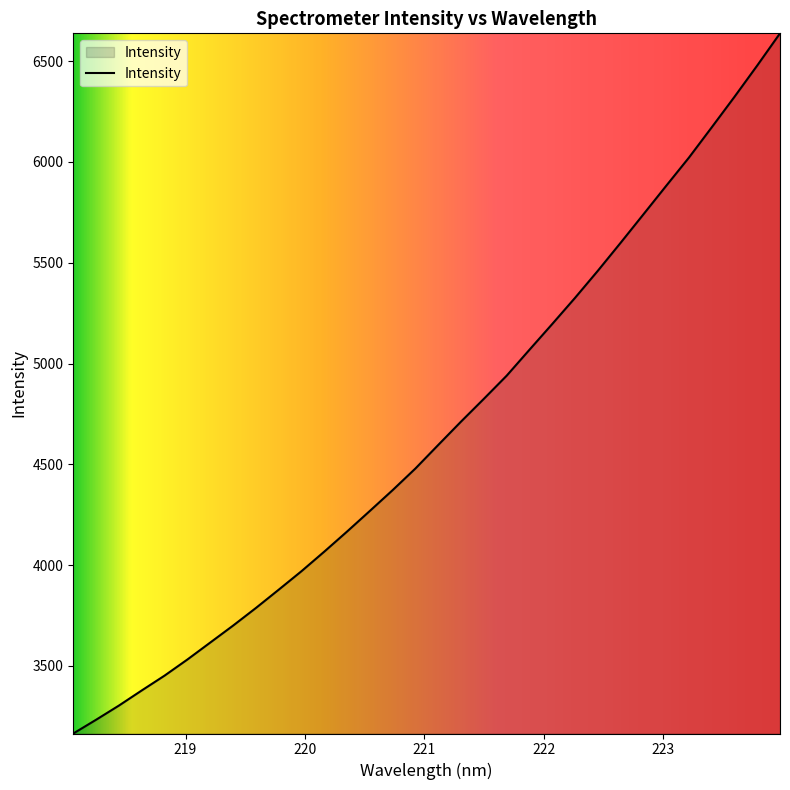

What is the maximum value shown in the chart?

6638.4